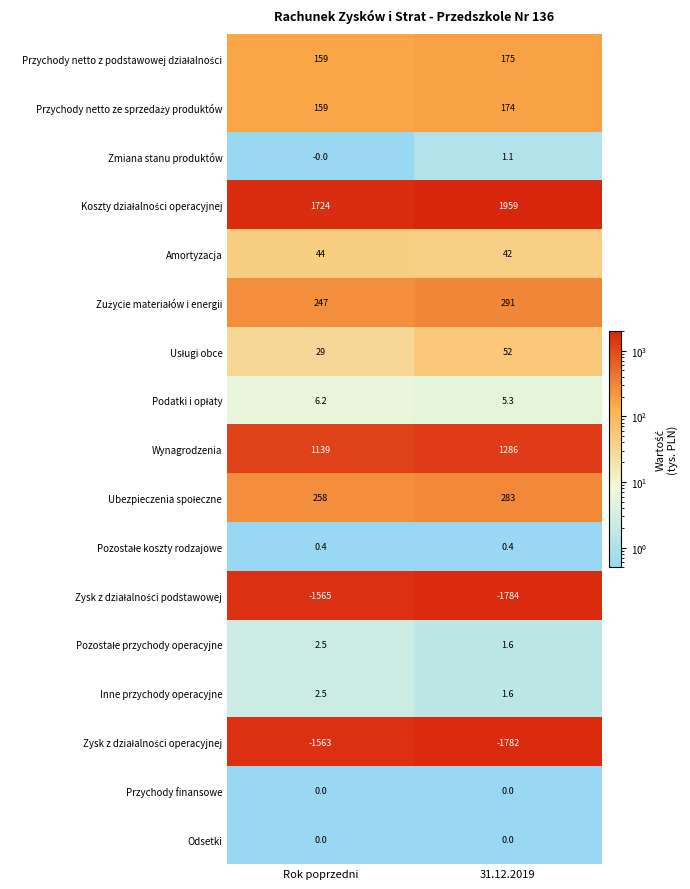

What is the difference between the highest and lowest values at 31.12.2019?

3743.0